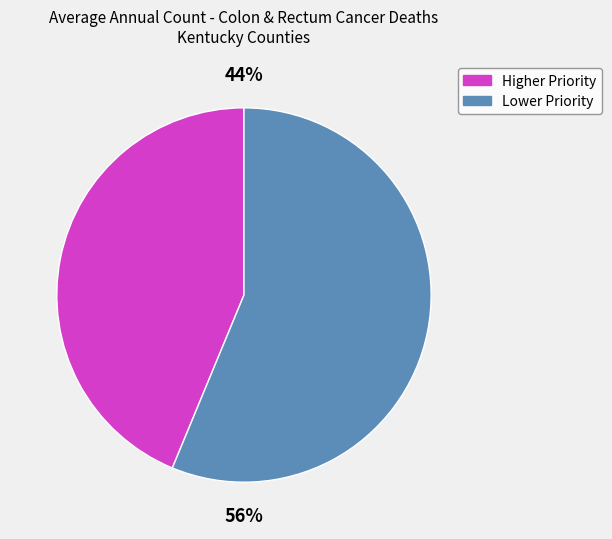

How many segments does this pie chart have?

2